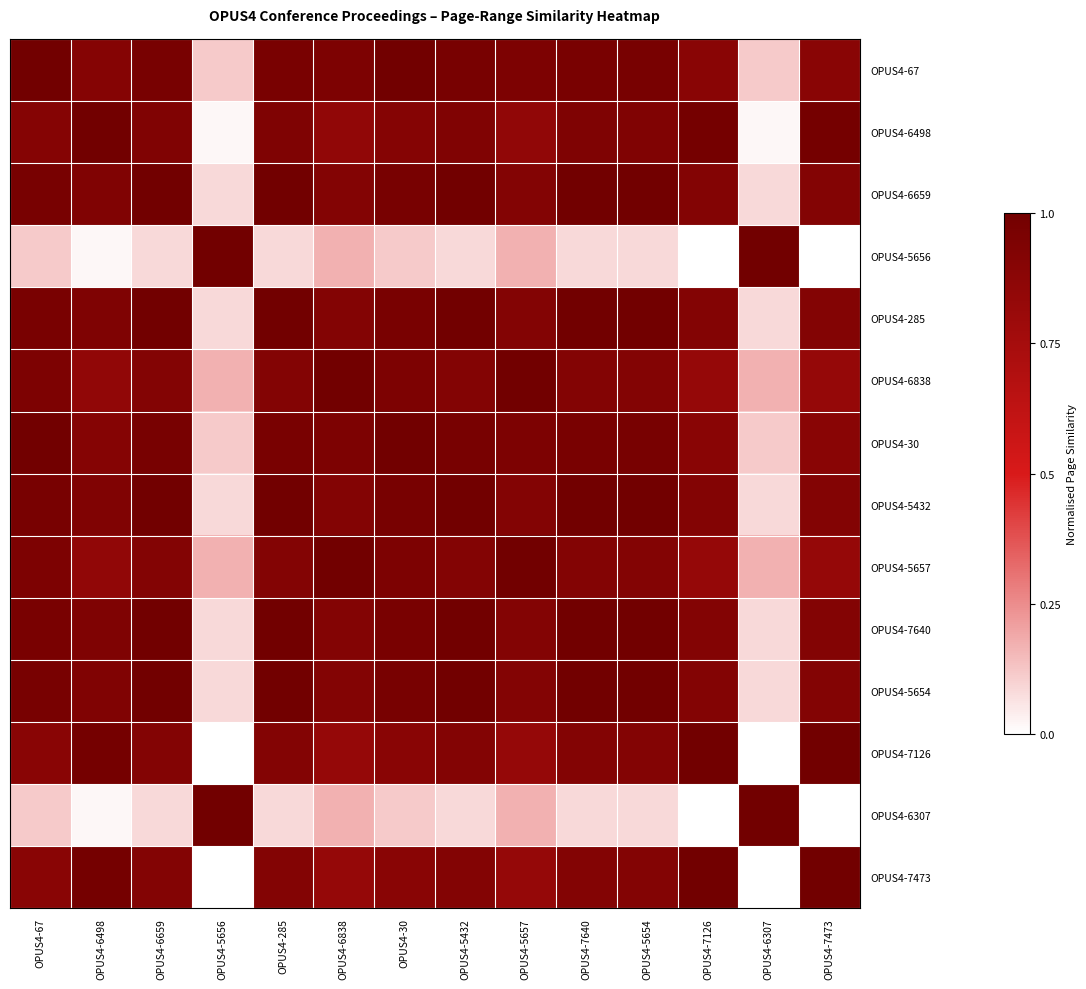

Which series has the largest range (max minus min)?

OPUS4-5656